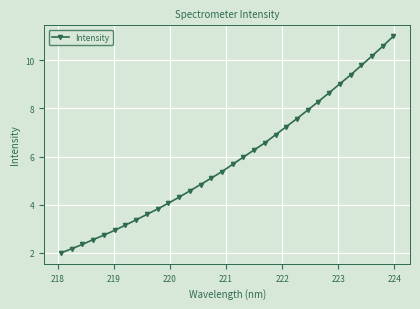

What is the difference between the second highest and second lowest values?

8.4